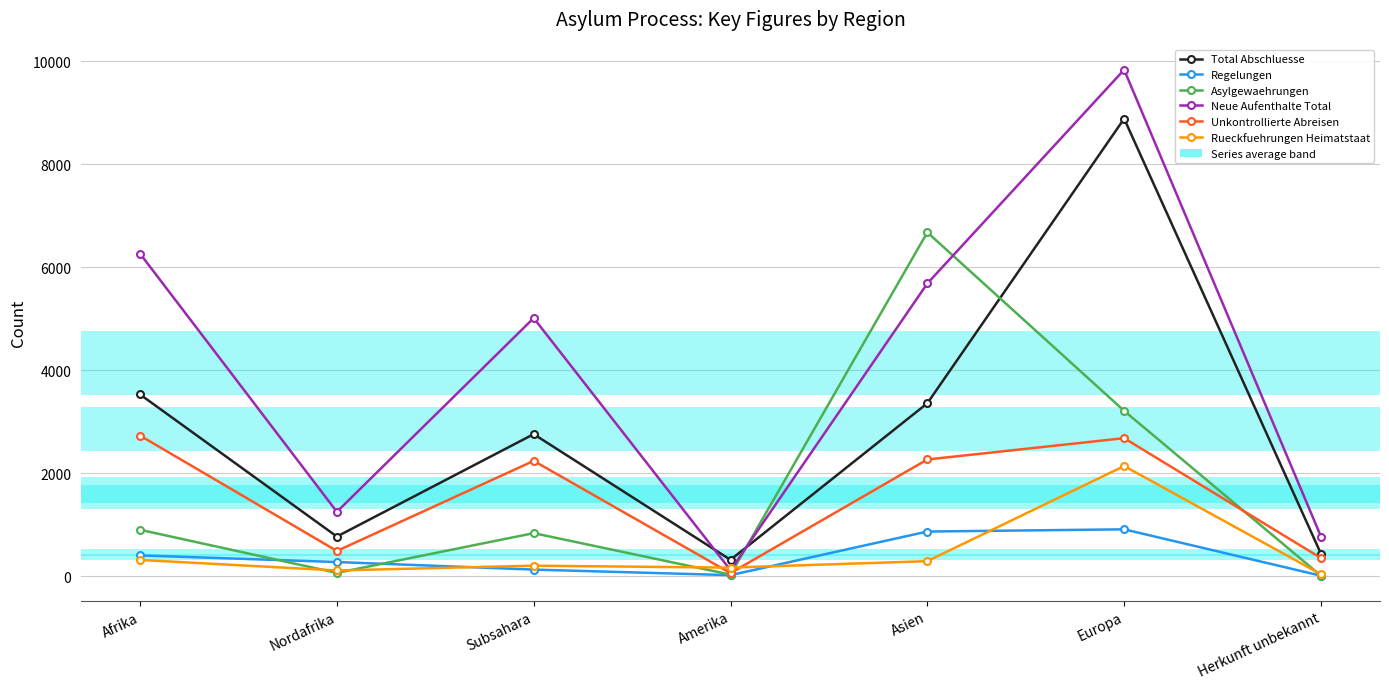

Is it true that Neue Aufenthalte Total equals 117 at Amerika?

True